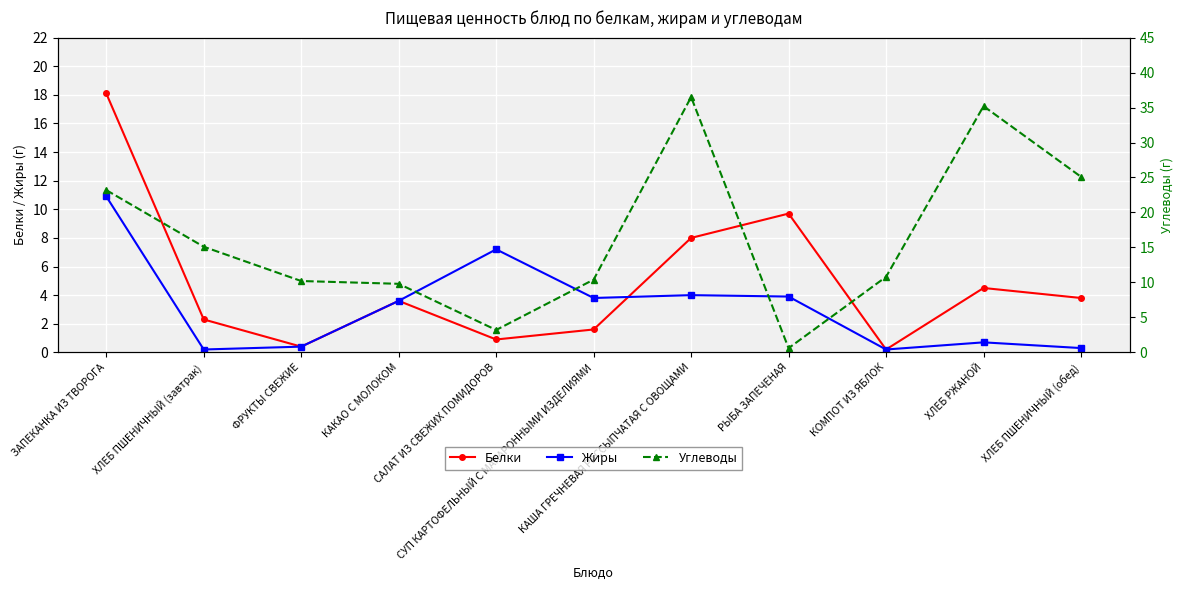

At which category does the chart reach its peak across all series?

КАША ГРЕЧНЕВАЯ РАССЫПЧАТАЯ С ОВОЩАМИ